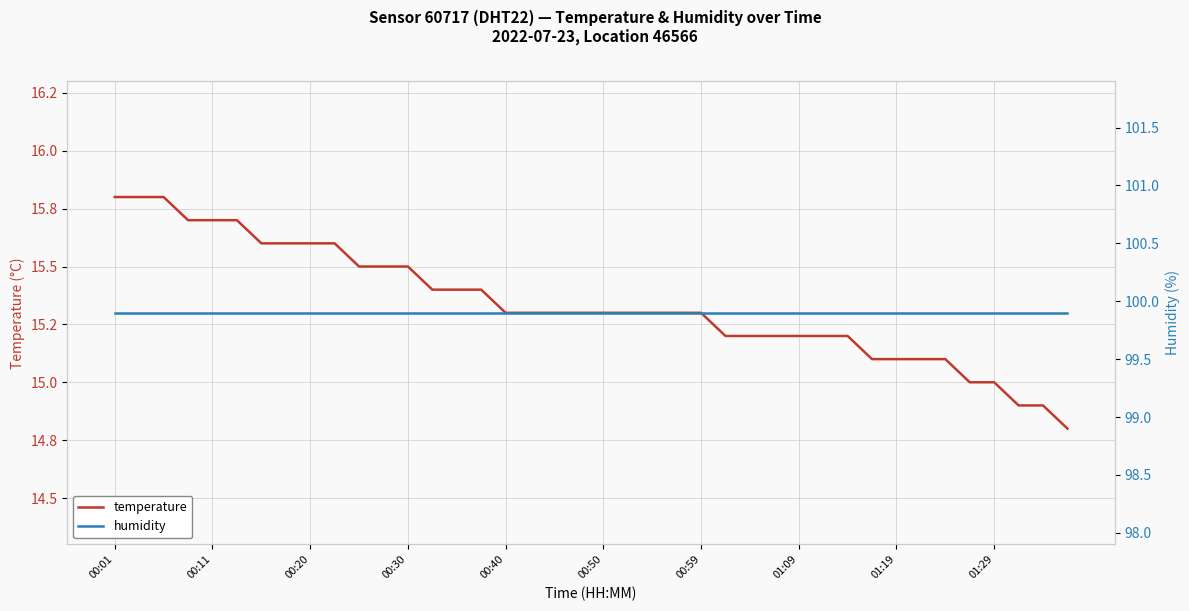

True or false: temperature has more than 1 interior local peaks.

False